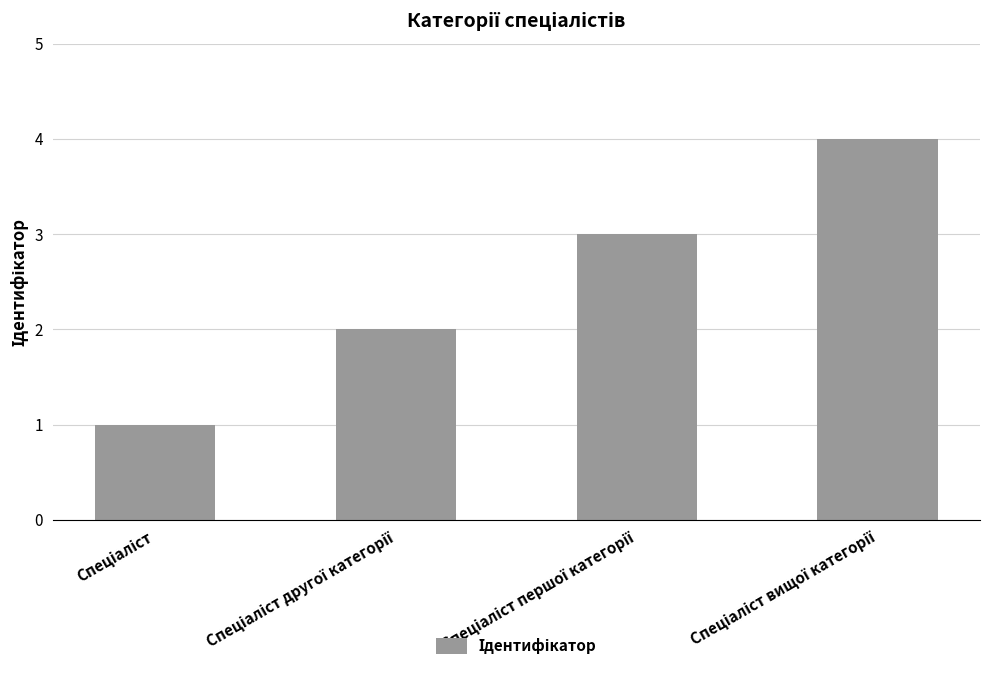

What is the maximum value shown in the chart?

4